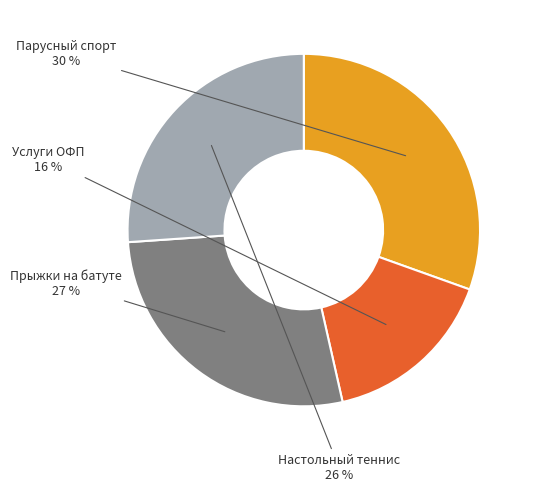

Is there a majority slice in this chart?

No